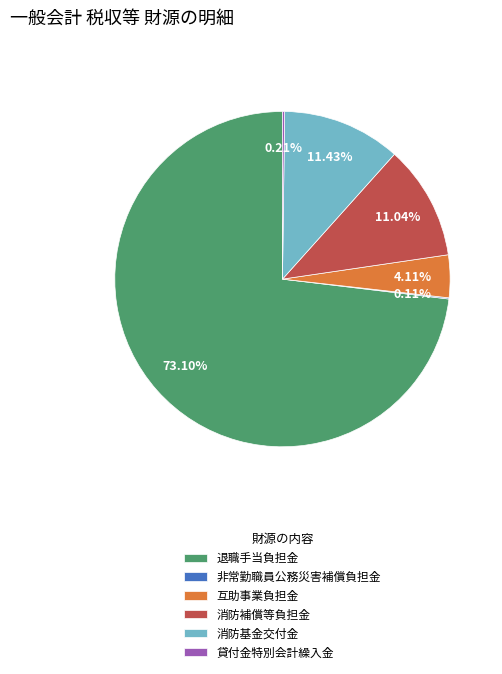

True or false: 互助事業負担金 accounts for 4% of the total.

True